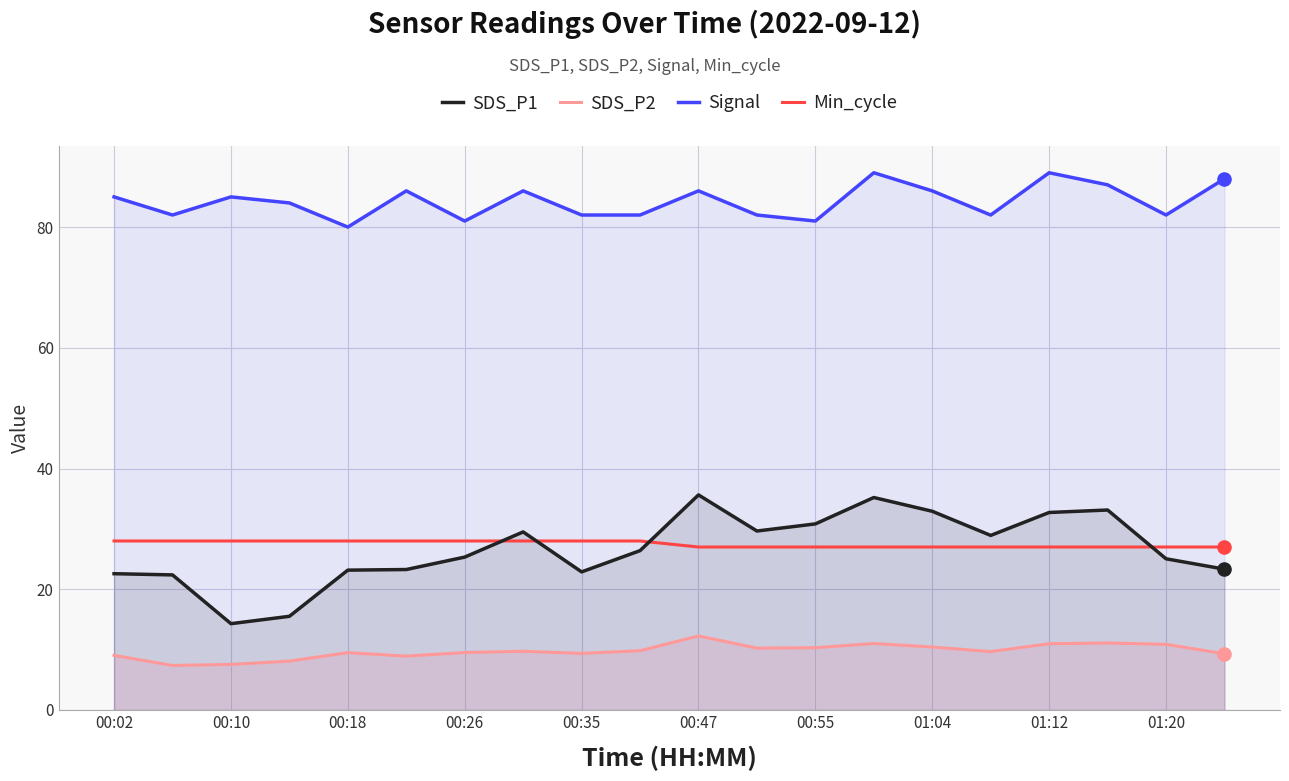

Which series reaches the minimum Y coordinate?

SDS_P2